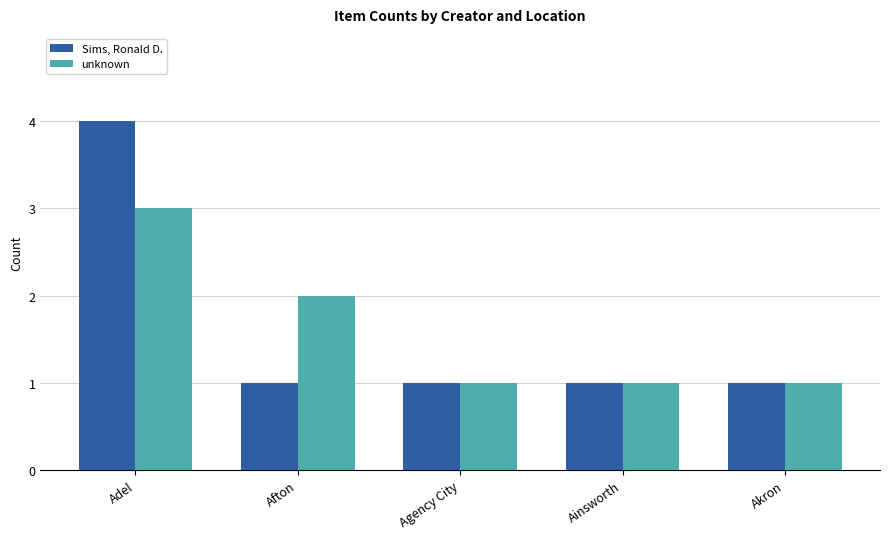

What is the label of the 4th bar from the right?

Afton